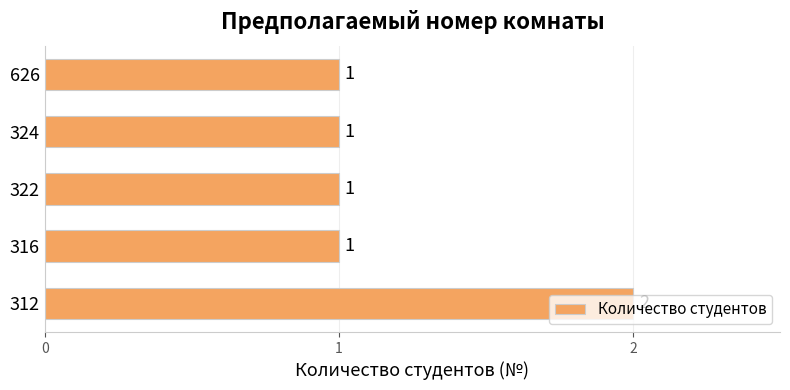

What is the sum of the values at 322 and 312?

3